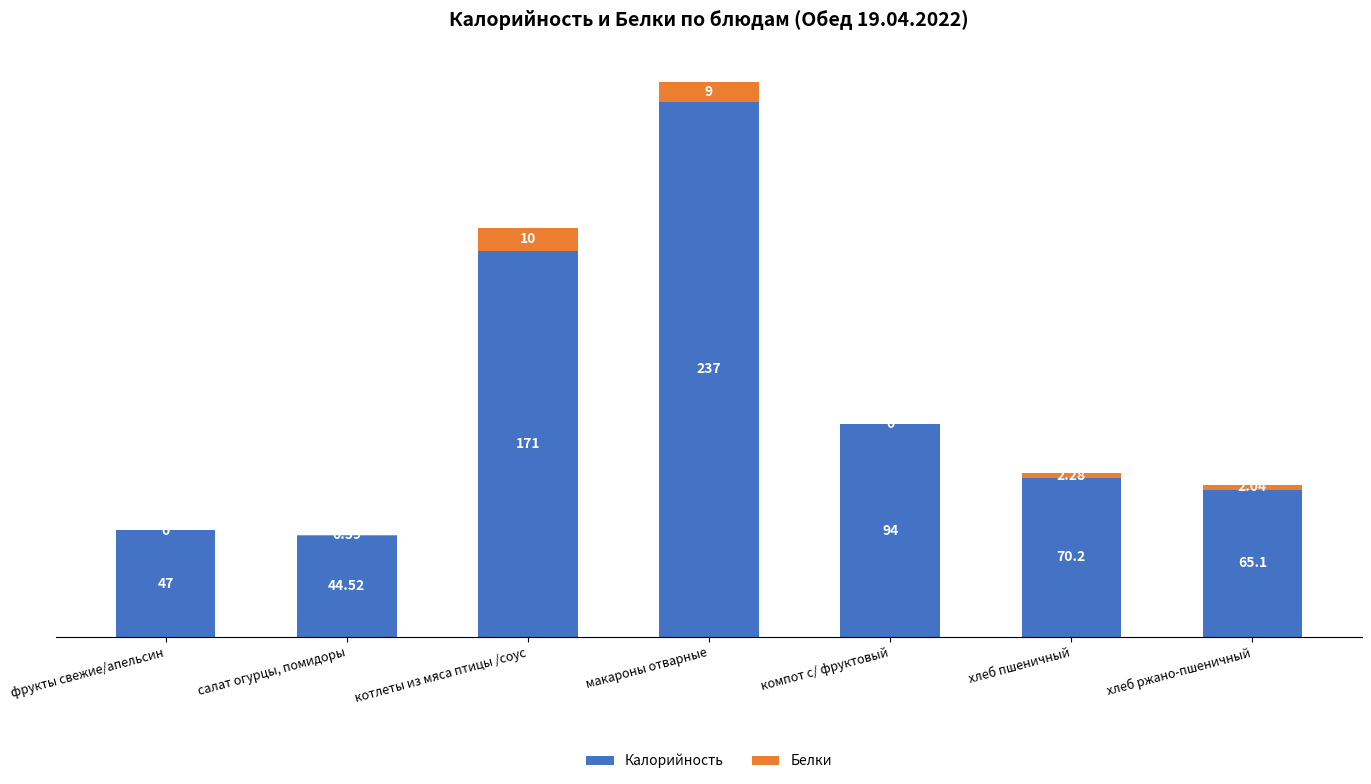

At which category is the sum across all series the highest?

макароны отварные